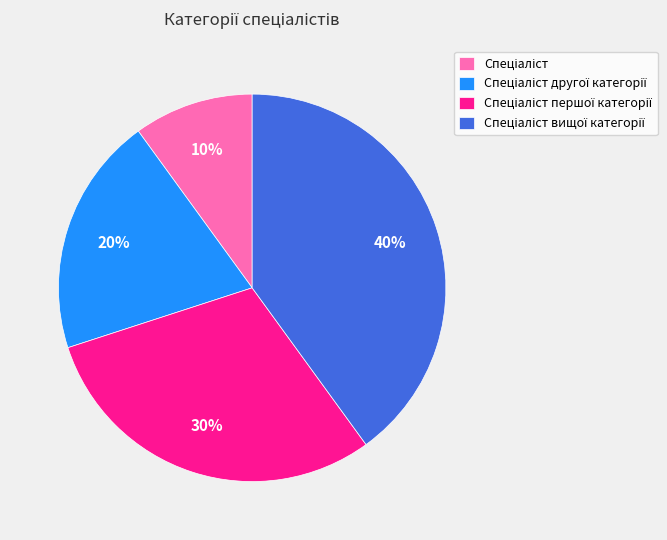

Is there a majority slice in this chart?

No